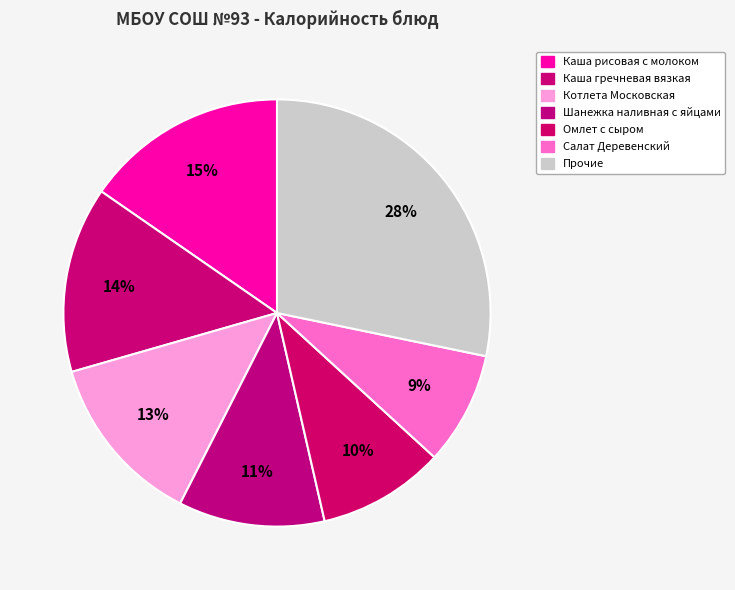

What is the largest slice in the pie chart?

Прочие